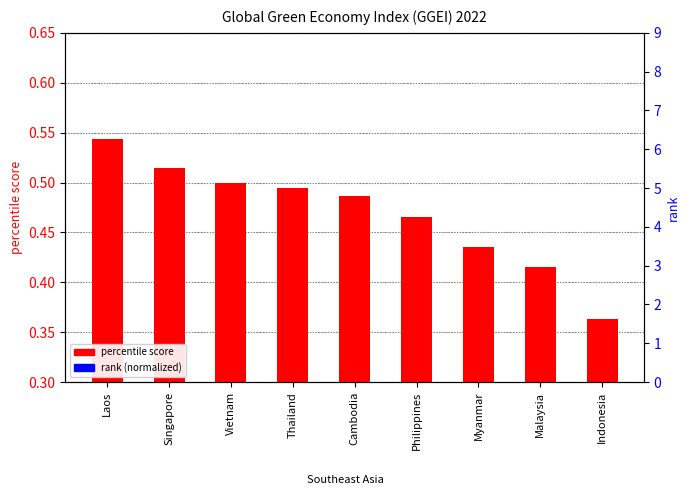

At which label does rank (normalized) reach its peak?

Indonesia